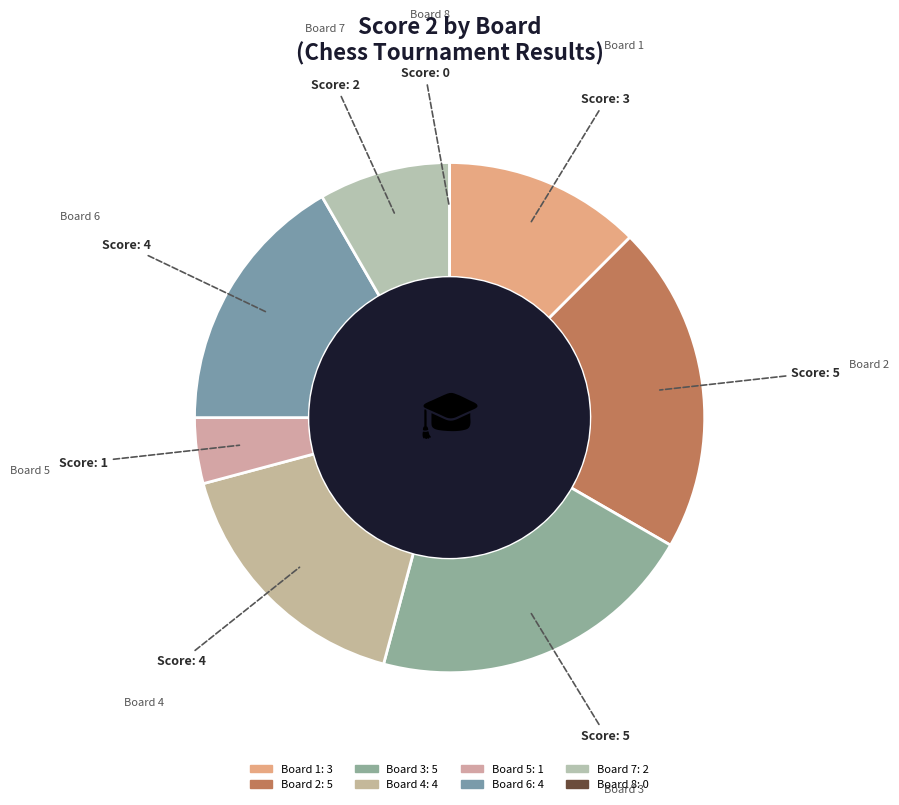

Approximately how many times larger is the value at Board 3 compared to Board 4?

1.2